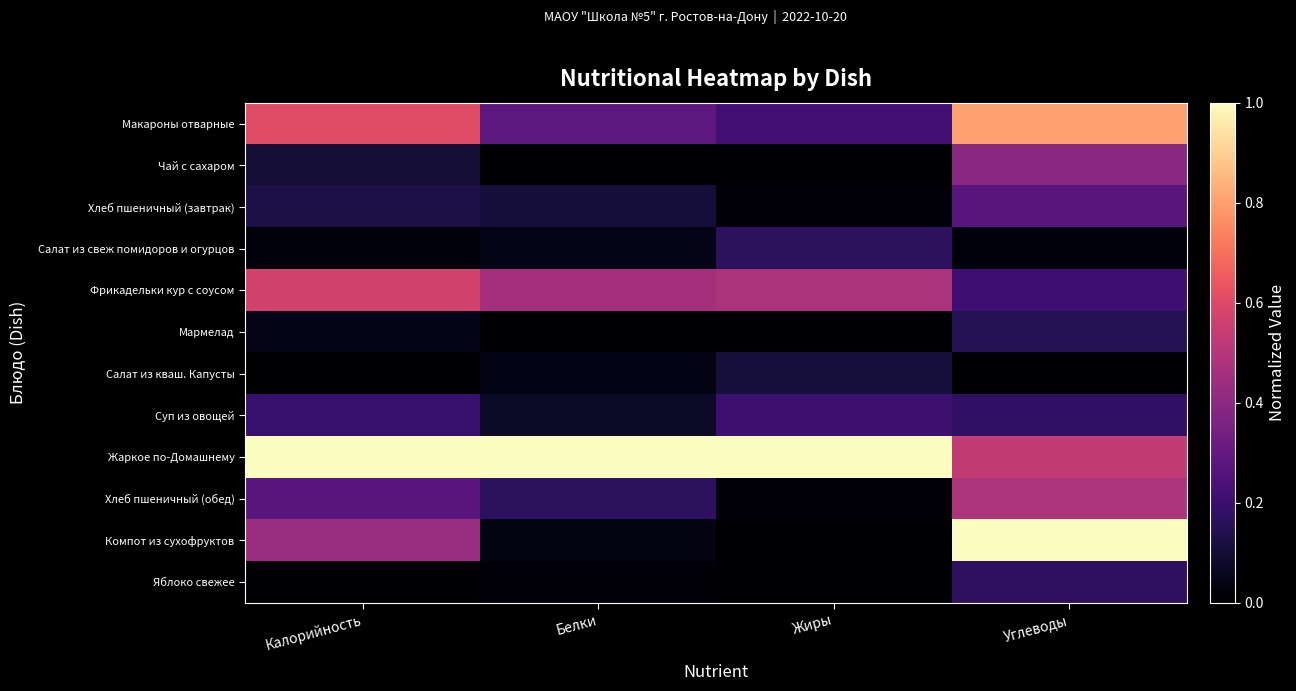

At which category is the sum across all series the highest?

Углеводы